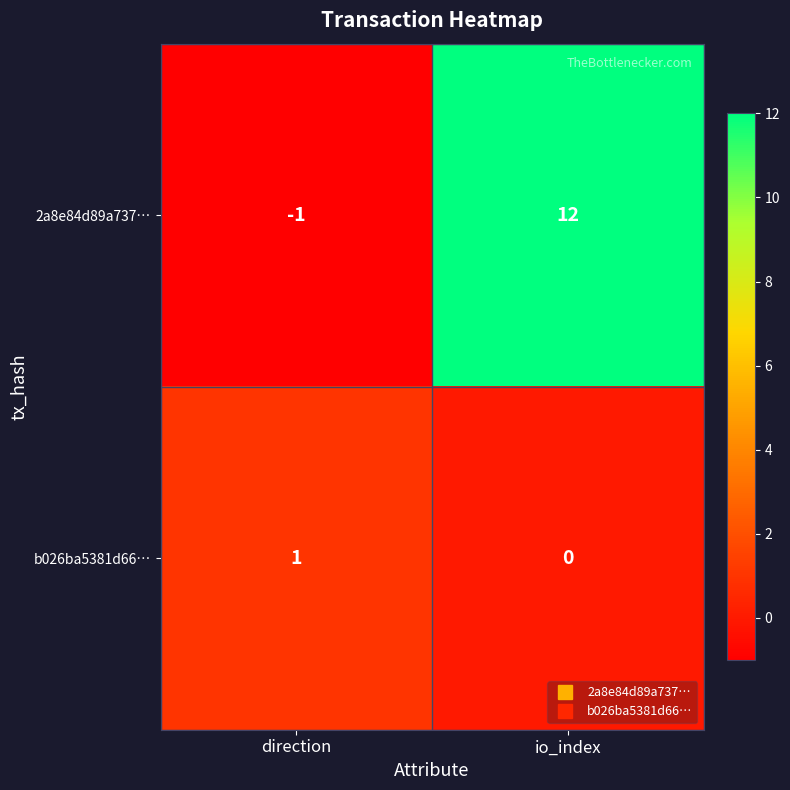

At direction, list the series in order from smallest to largest.

2a8e84d89a737…, b026ba5381d66…